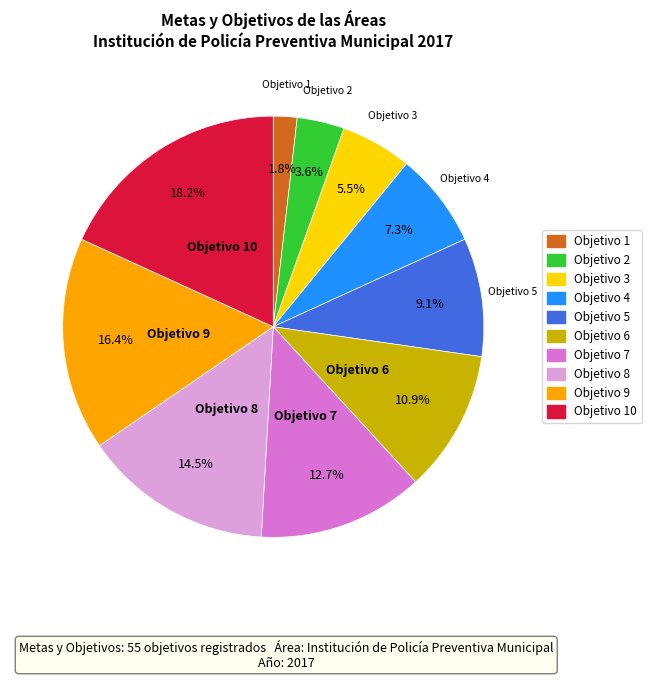

Does any single category account for the majority?

No